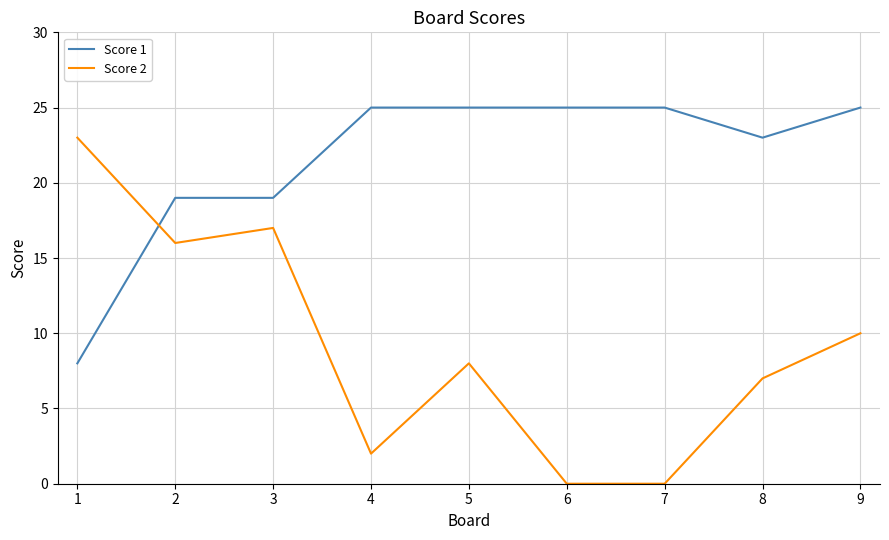

Where is the first local minimum for Score 2?

2